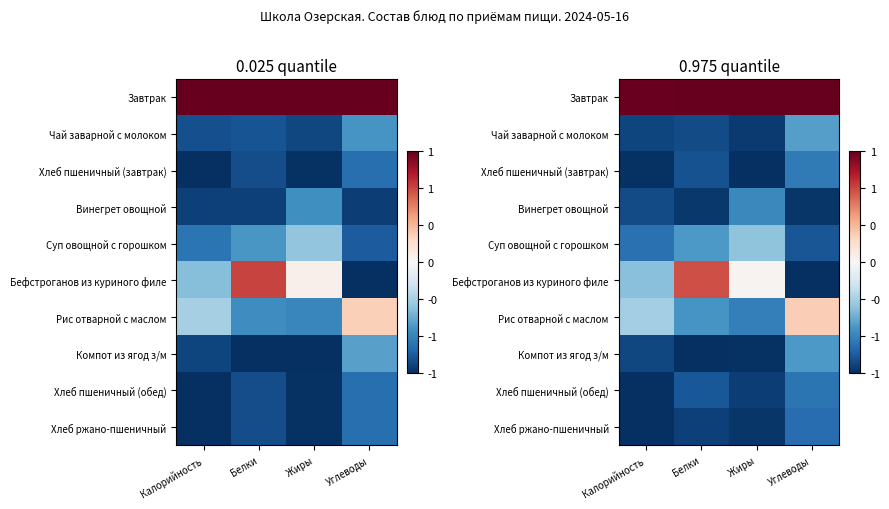

What is the difference between the Рис отварной с маслом values at Углеводы and Белки?

0.8